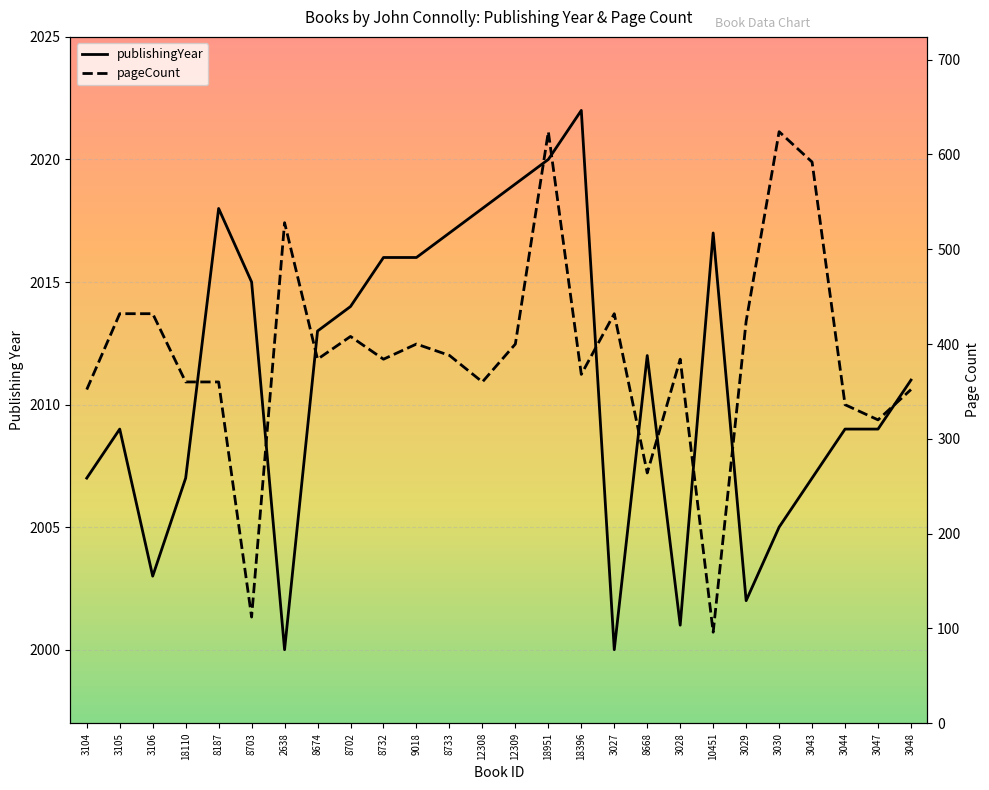

At which category does pageCount reach its first local peak?

2638